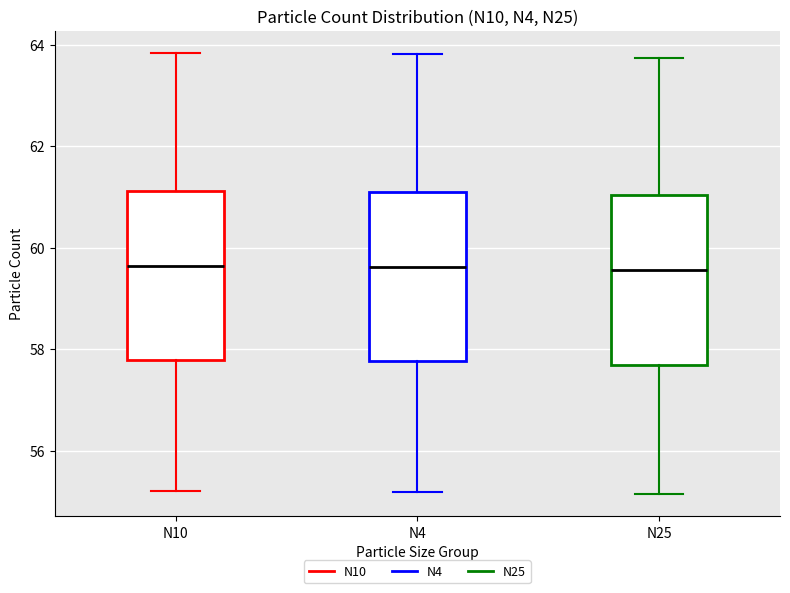

Reading left to right, transcribe this box plot: for each box, give where its median line is, the range the box spans, and where its two whiskers end, as read against the y-axis. The values are not printed on the chart, so give them approximately, as read against the axis.

N10: median 59.6, box 57.8 to 61.2, whiskers 55.2 to 63.8
N4: median 59.6, box 57.8 to 61.0, whiskers 55.2 to 63.8
N25: median 59.6, box 57.6 to 61.0, whiskers 55.2 to 63.8